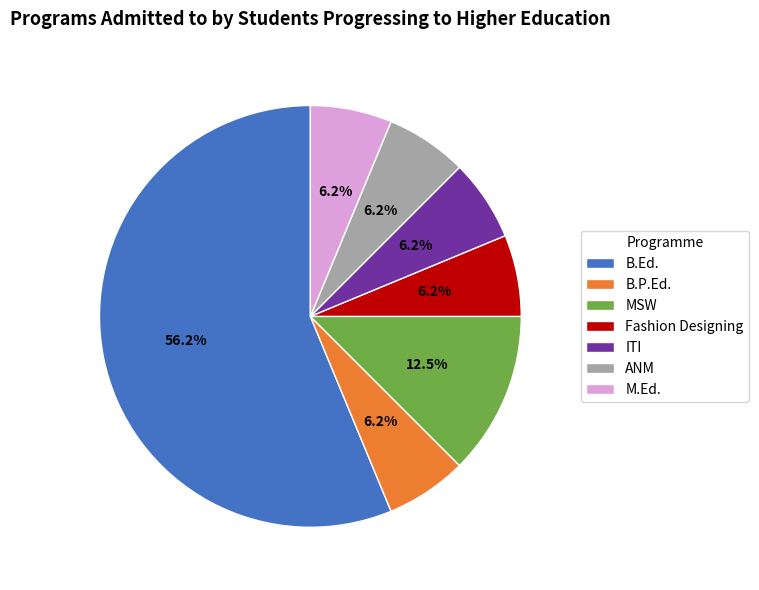

To the nearest percent, what is the average slice percentage?

14%